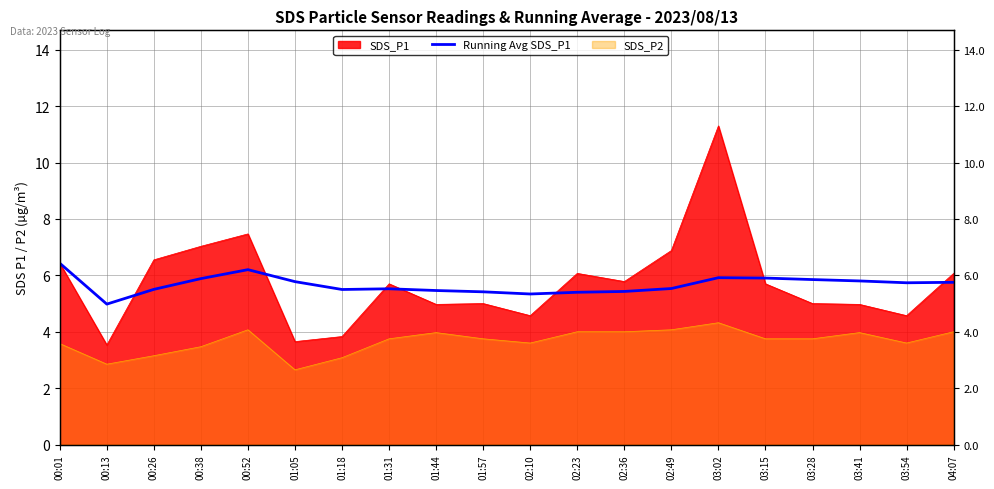

What is the minimum value shown in the chart?

5.0